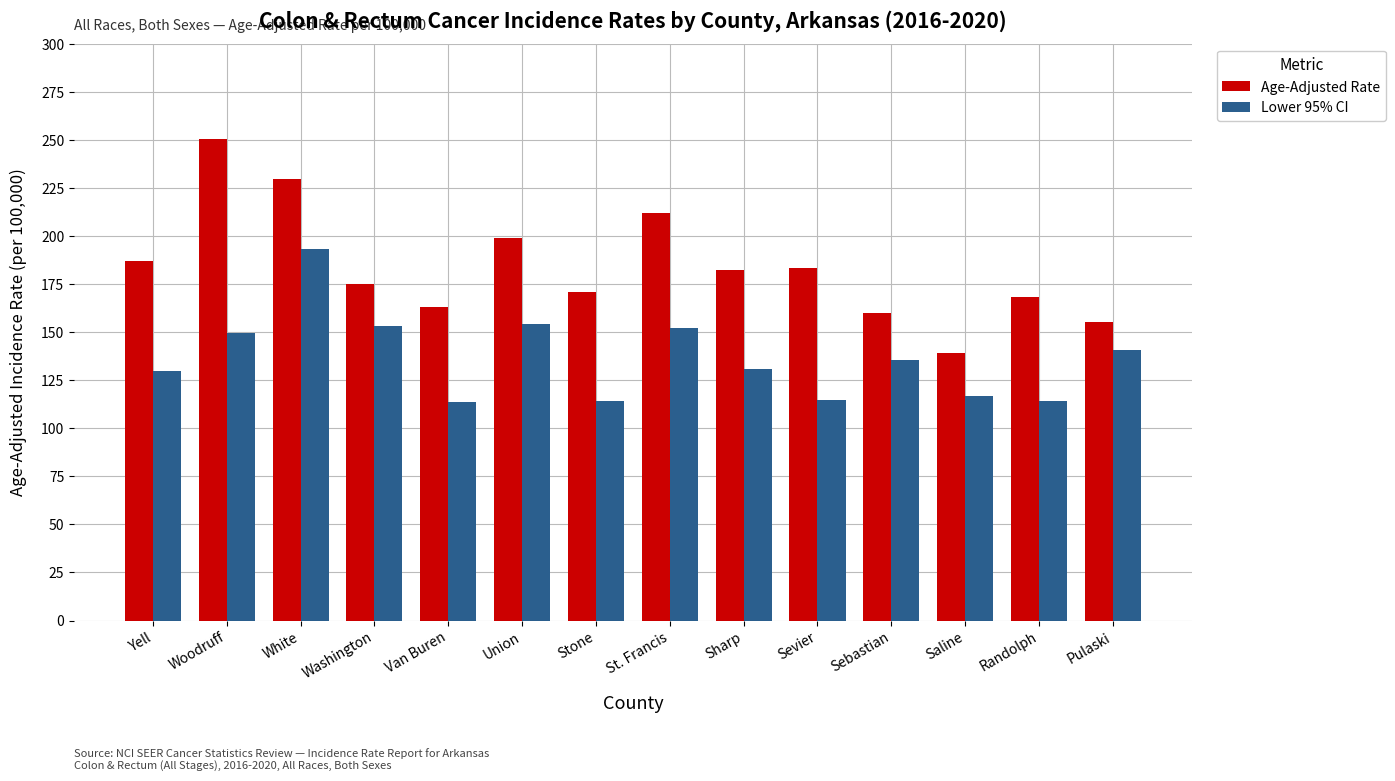

What are all the series names shown in the legend?

Age-Adjusted Rate, Lower 95% CI